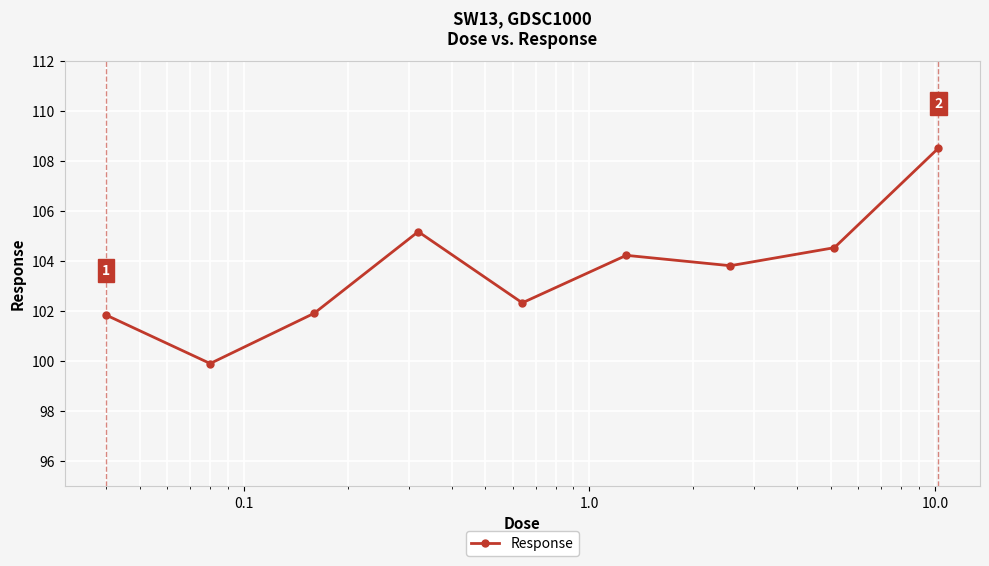

How many data points are above 103?

5